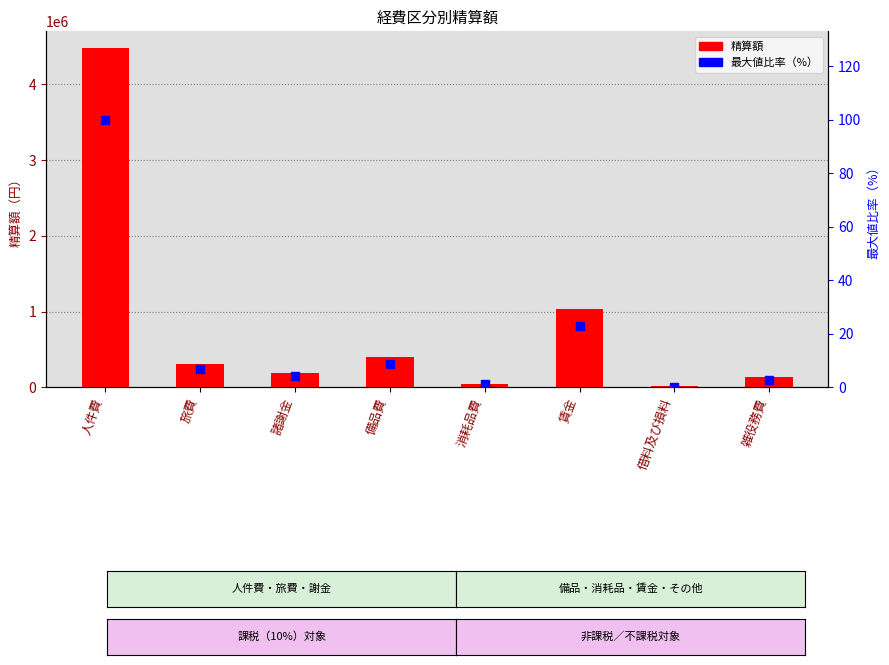

What are all the series names shown in the legend?

精算額, 最大値比率（%）